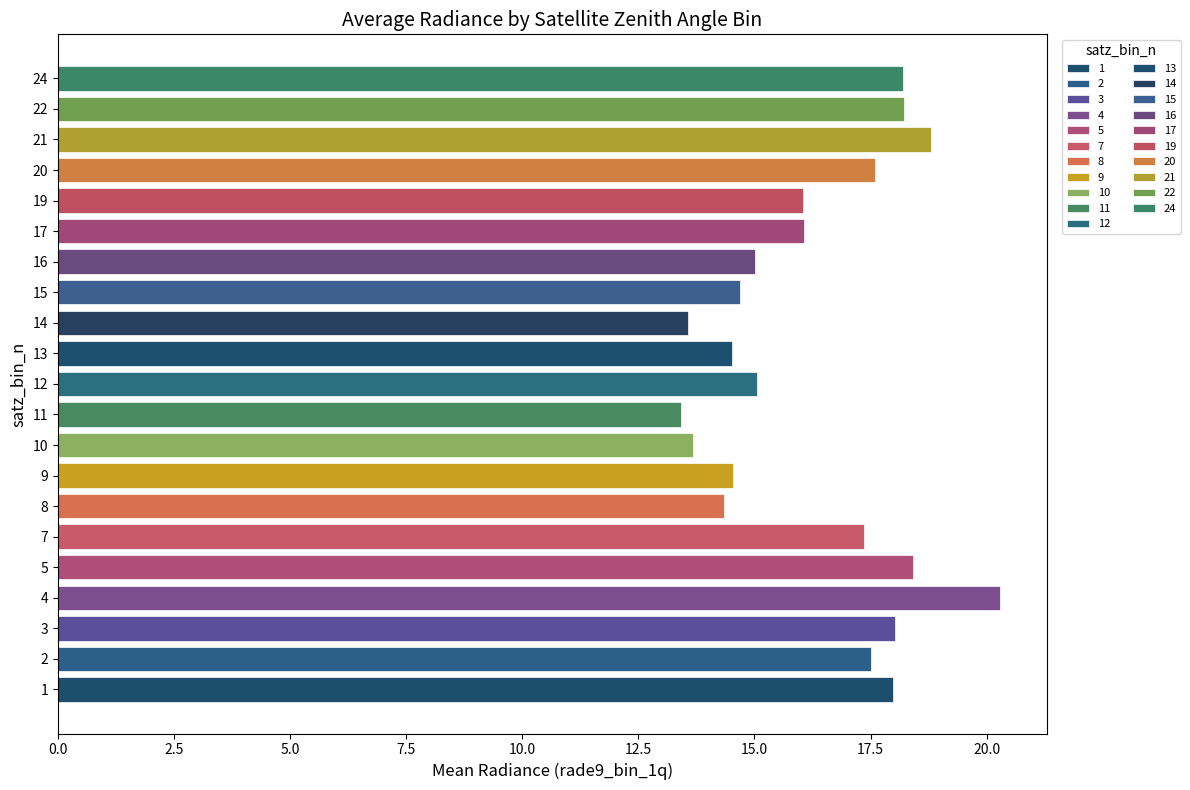

Are the bars horizontal?

Yes